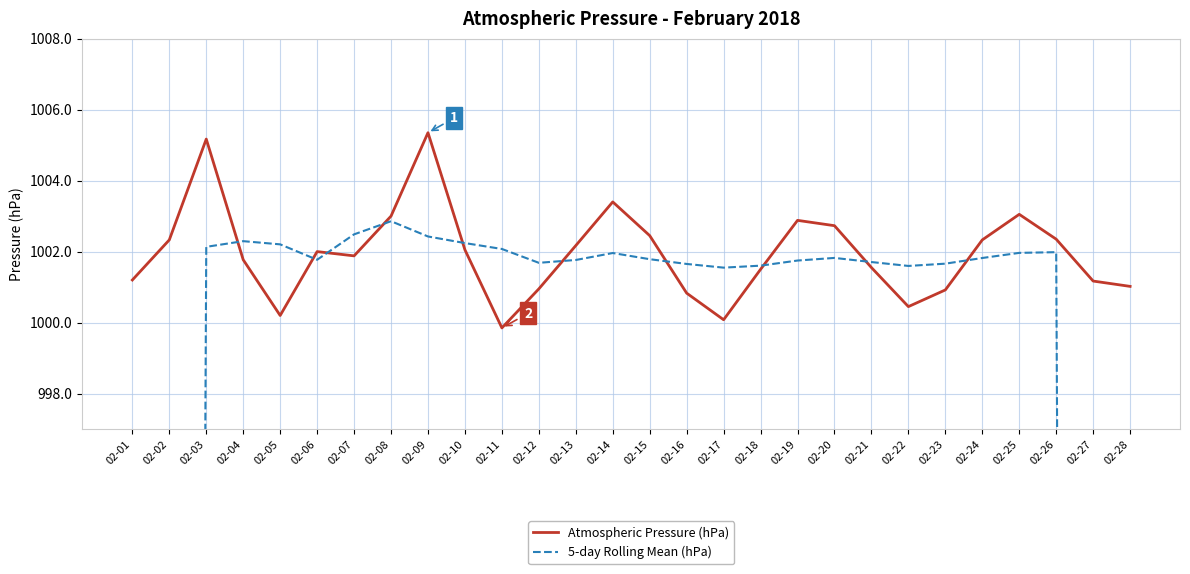

What value does the 5-day Rolling Mean (hPa) series have at 02-08?

1002.9